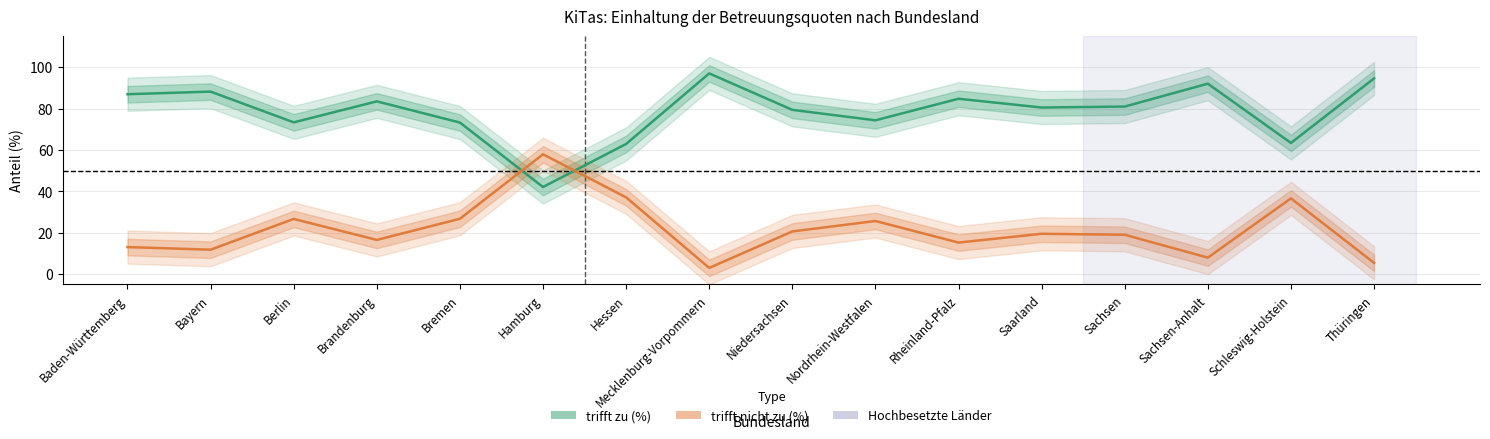

List the labels in order of trifft nicht zu (%) value, smallest first.

Mecklenburg-Vorpommern, Thüringen, Sachsen-Anhalt, Bayern, Baden-Württemberg, Rheinland-Pfalz, Brandenburg, Sachsen, Saarland, Niedersachsen, Nordrhein-Westfalen, Berlin, Bremen, Schleswig-Holstein, Hessen, Hamburg